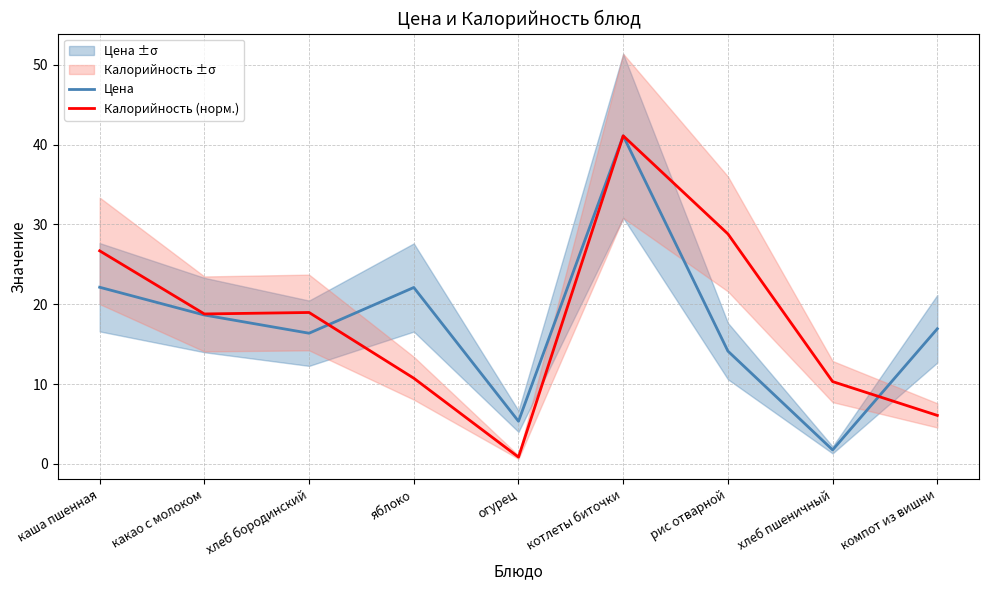

List the labels in order of Цена value, smallest first.

хлеб пшеничный, огурец, рис отварной, хлеб бородинский, компот из вишни, какао с молоком, яблоко, каша пшенная, котлеты биточки